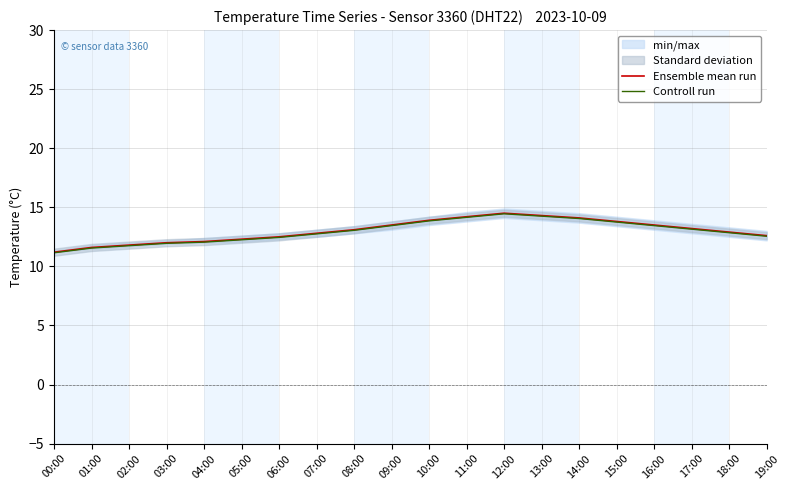

True or false: Controll run and Ensemble mean run cross at least once.

False